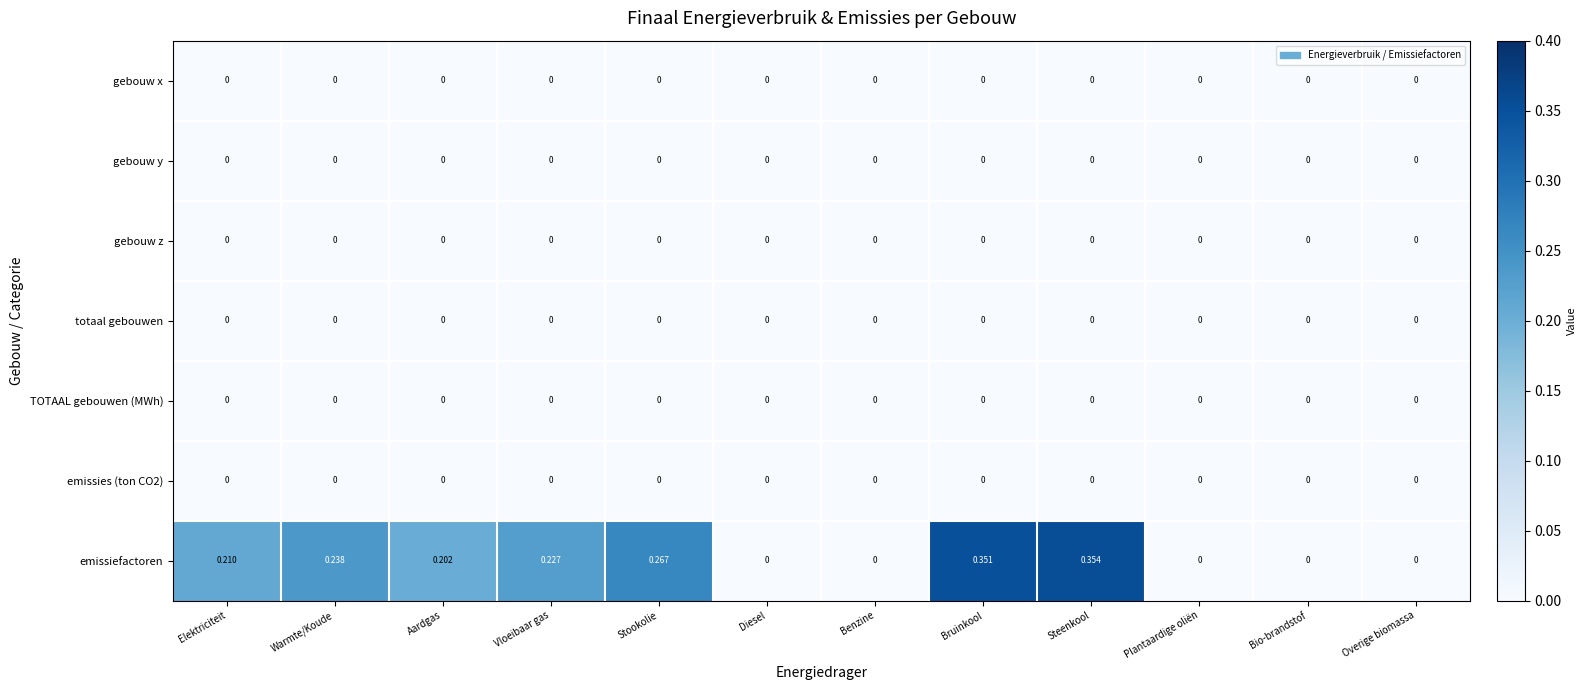

Between Warmte/Koude and Overige biomassa, which series saw the biggest shift?

emissiefactoren